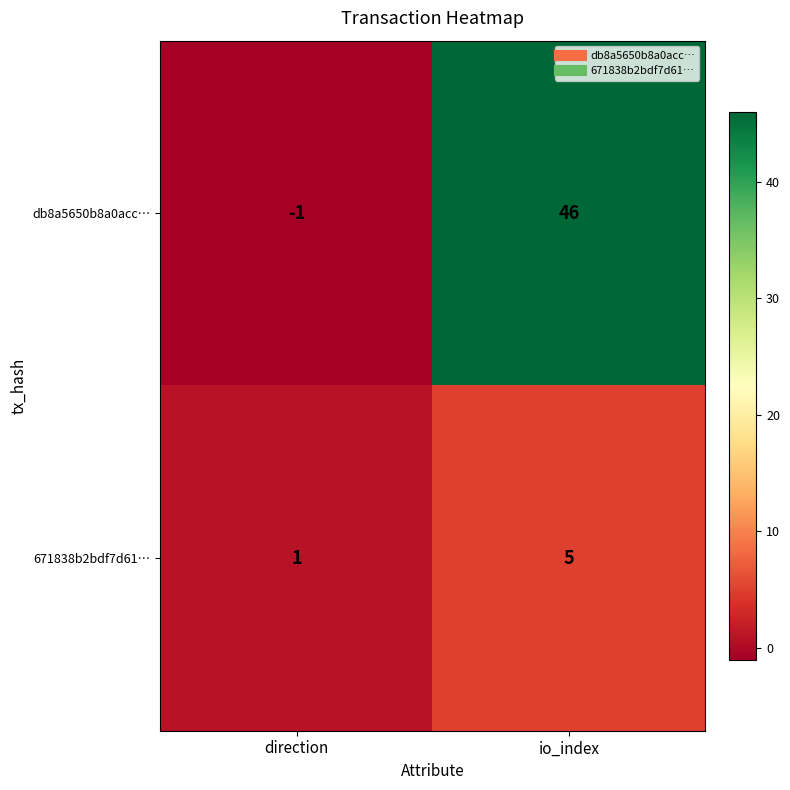

The value of db8a5650b8a0acc… at io_index is 46. True or false?

True